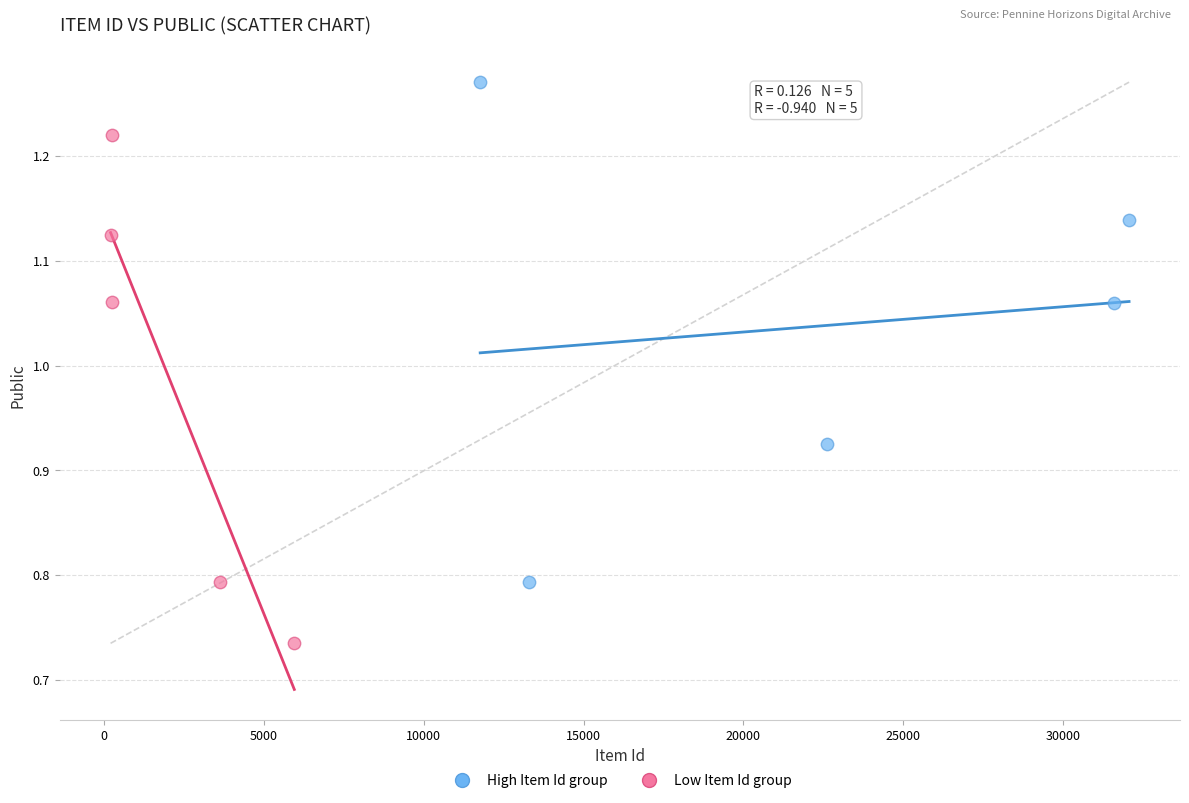

Which series reaches the maximum Y coordinate?

High Item Id group